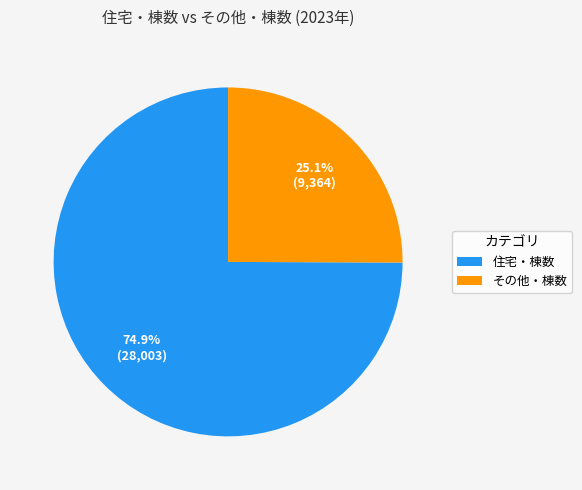

Rank the categories by value from lowest to highest.

その他・棟数, 住宅・棟数